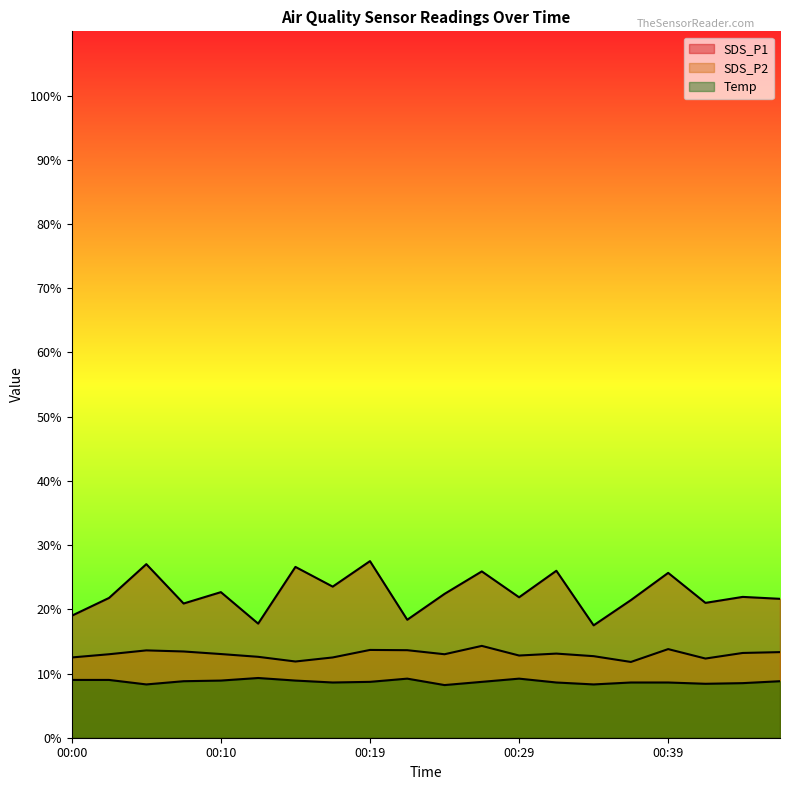

Reading right to left, what are all the values shown in this chart?

SDS_P1: 00:47=21.6	00:44=21.9	00:42=21.0	00:39=25.7	00:37=21.4	00:34=17.5	00:32=26.0	00:29=21.9	00:27=25.9	00:24=22.4	00:22=18.4	00:19=27.5	00:17=23.5	00:15=26.6	00:12=17.8	00:10=22.7	00:07=20.9	00:05=27.0	00:02=21.8	00:00=19.0
SDS_P2: 00:47=13.3	00:44=13.2	00:42=12.3	00:39=13.8	00:37=11.8	00:34=12.7	00:32=13.1	00:29=12.8	00:27=14.3	00:24=13.0	00:22=13.6	00:19=13.7	00:17=12.5	00:15=11.9	00:12=12.6	00:10=13.0	00:07=13.4	00:05=13.6	00:02=13.0	00:00=12.5
Temp: 00:47=8.8	00:44=8.5	00:42=8.4	00:39=8.6	00:37=8.6	00:34=8.3	00:32=8.6	00:29=9.2	00:27=8.7	00:24=8.2	00:22=9.2	00:19=8.7	00:17=8.6	00:15=8.9	00:12=9.3	00:10=8.9	00:07=8.8	00:05=8.3	00:02=9.0	00:00=9.0